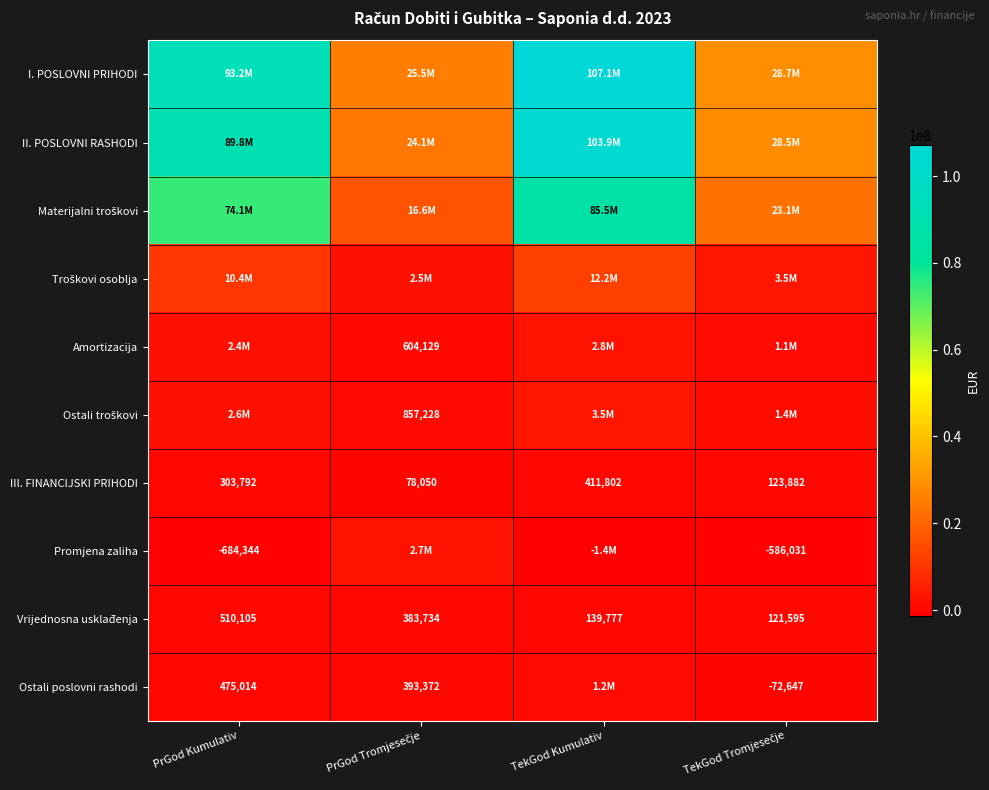

Between PrGod Tromjesečje and TekGod Kumulativ, which is larger?

TekGod Kumulativ